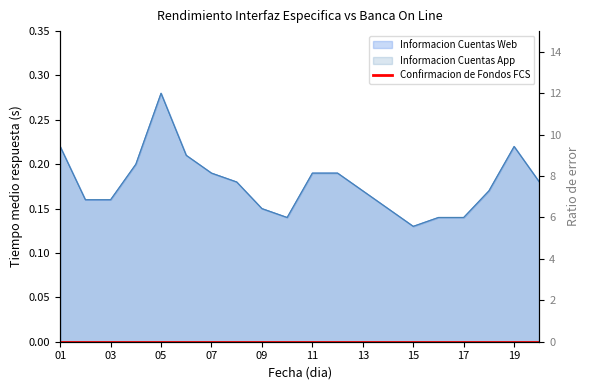

True or false: Informacion Cuentas Web has a value of 0.2 at 03.

True